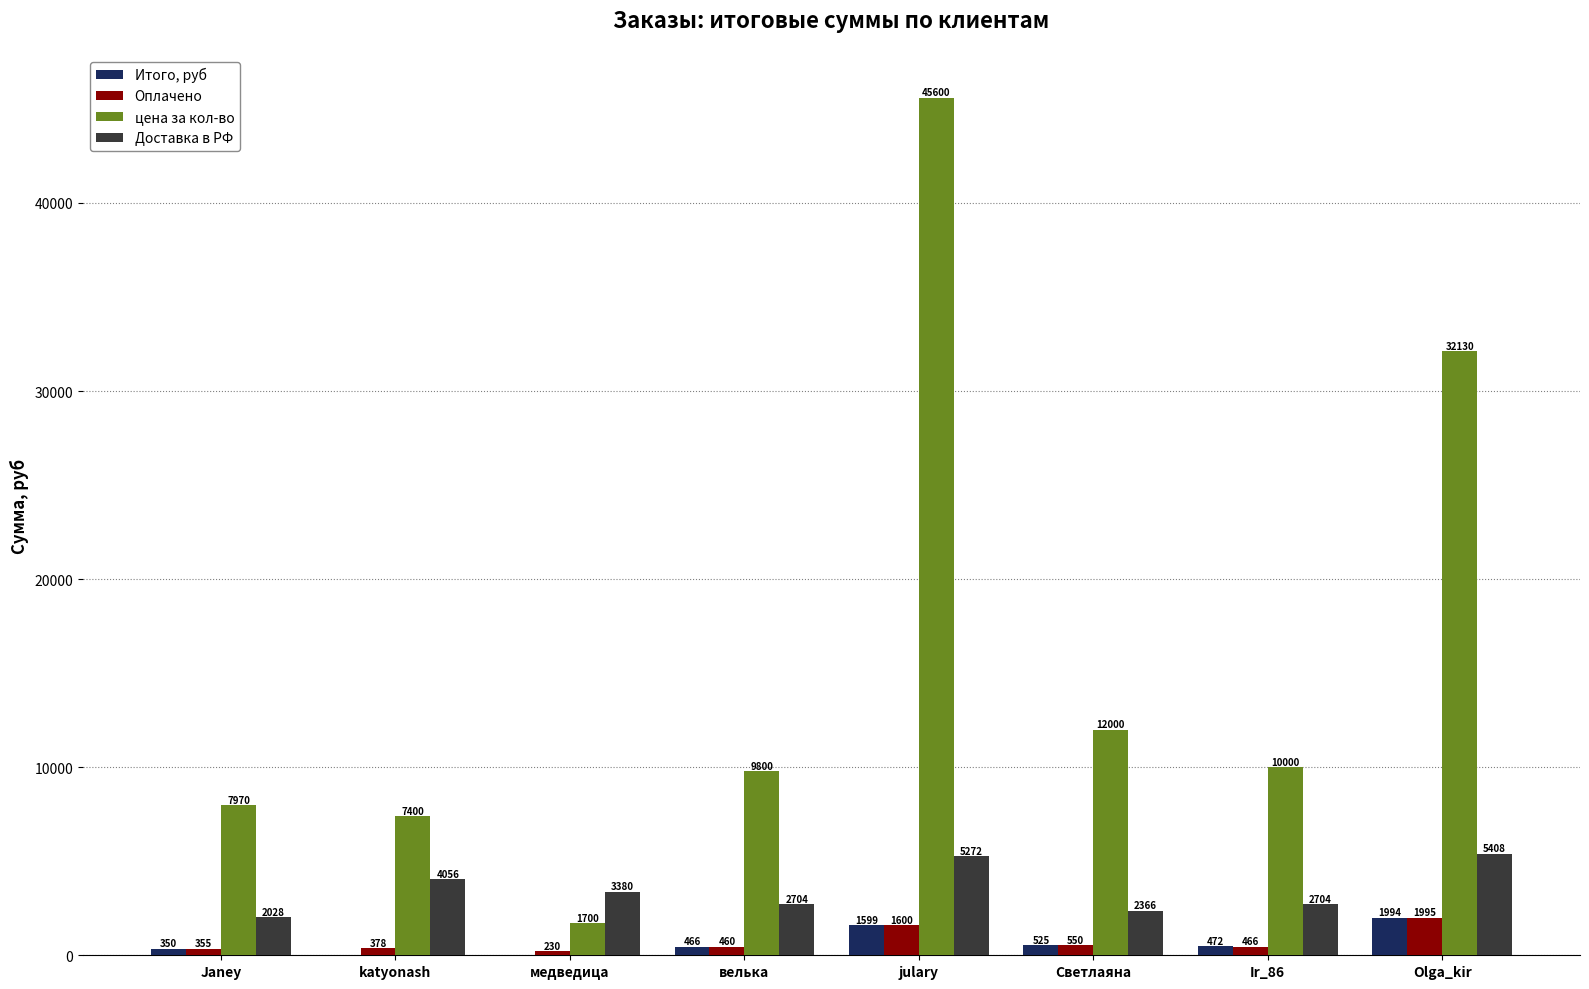

What is the total value across all series at katyonash?

11834.0